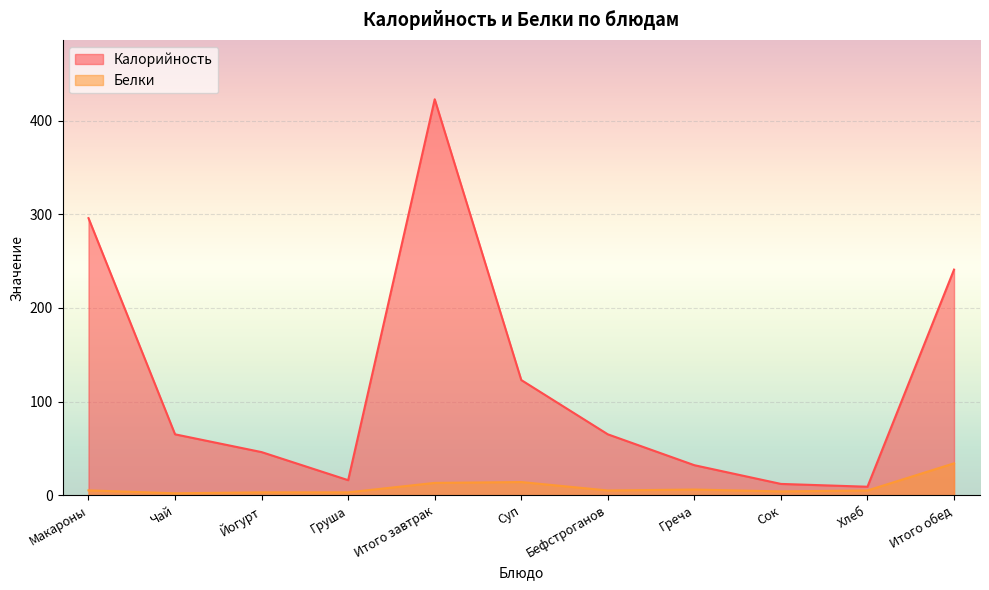

What is the approximate value of Калорийность at Суп?

123.0